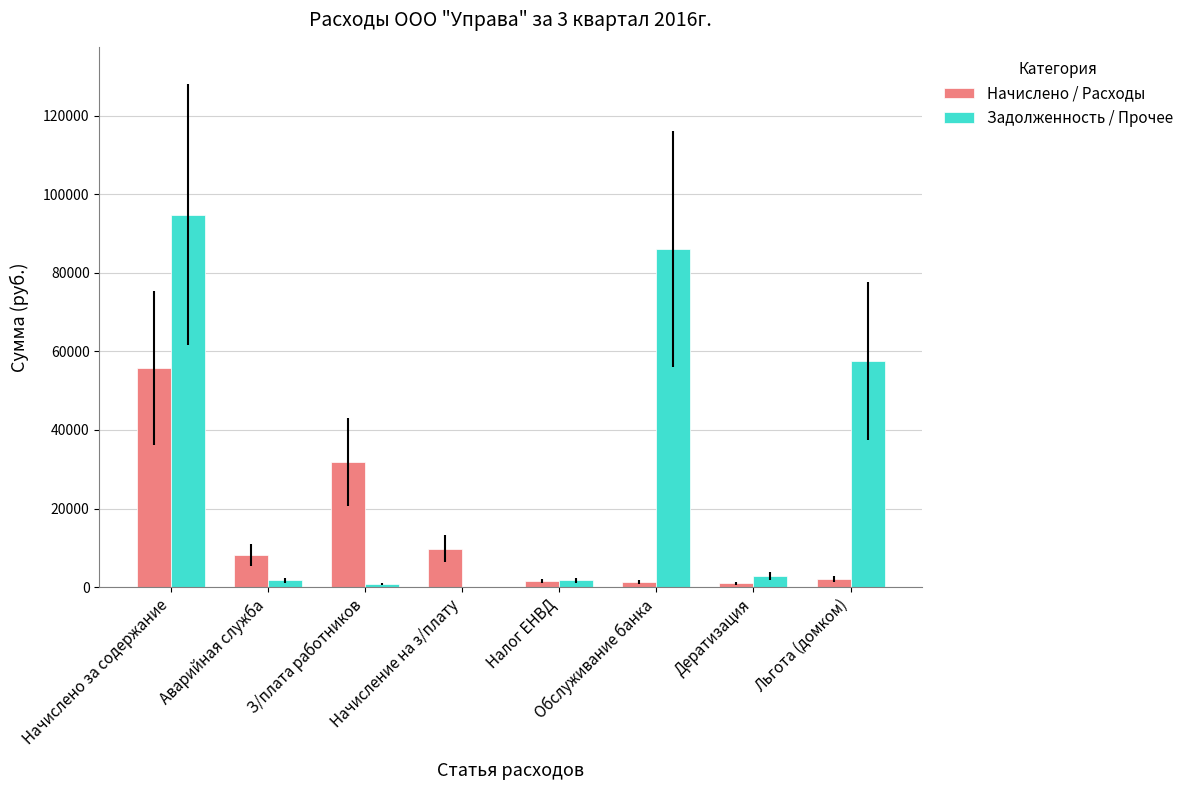

What is the highest value of the Начислено / Расходы series?

55824.3